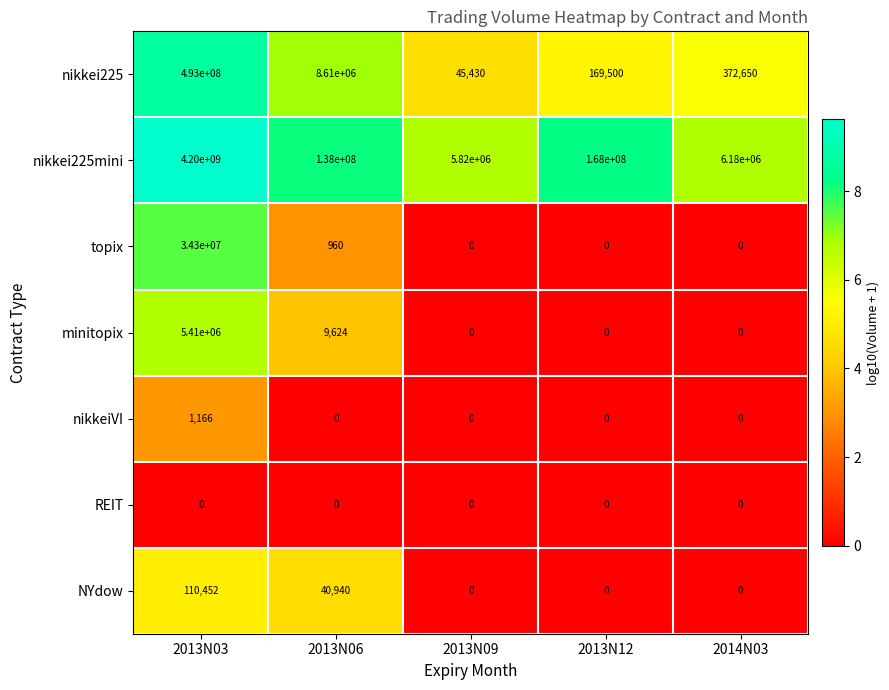

What is the average value of the nikkei225 series?

100439516